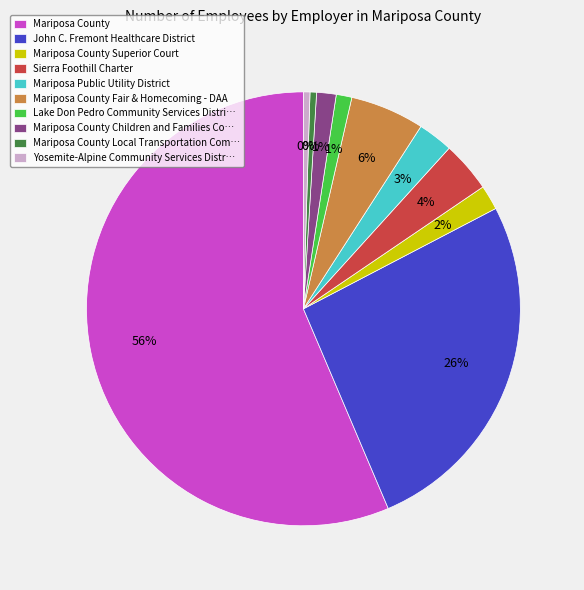

Is the sum of Lake Don Pedro Community Services Distri… and Mariposa County greater than half?

Yes